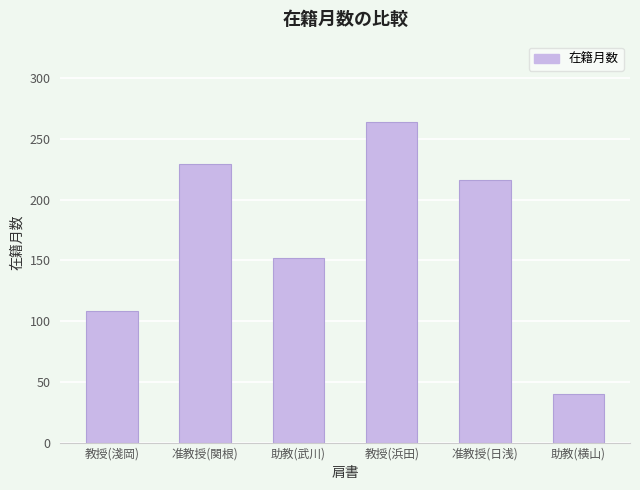

What is the smallest value displayed?

40